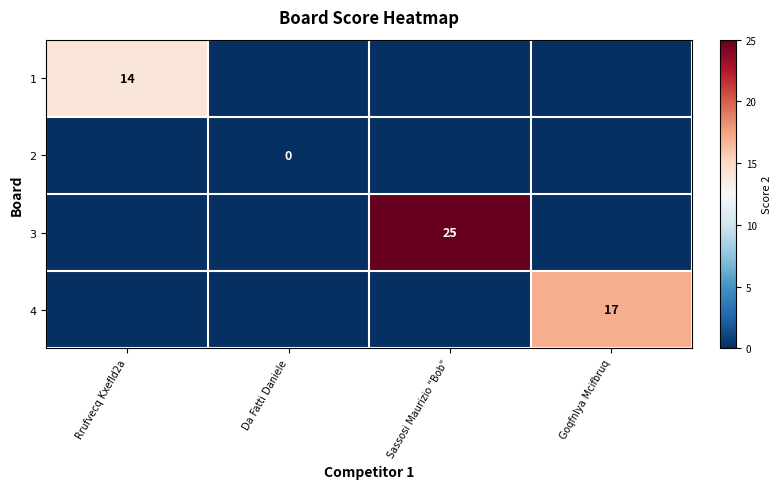

Is it true that 3 equals 25 at Sassosi Maurizio "Bob"?

True